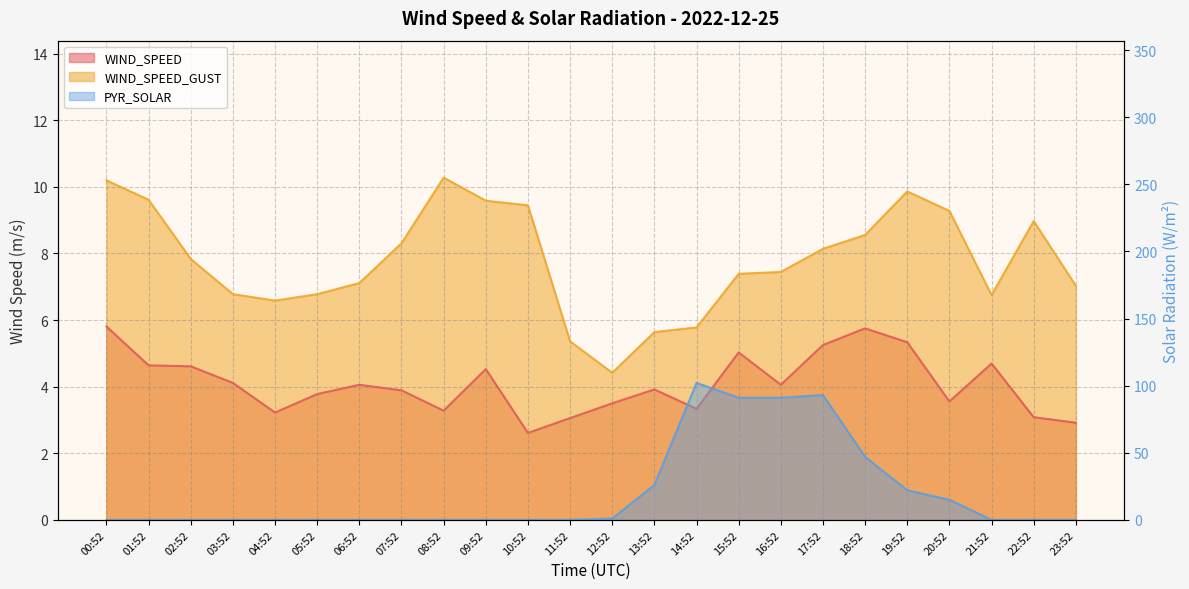

At how many categories does at least one series exceed 11?

8